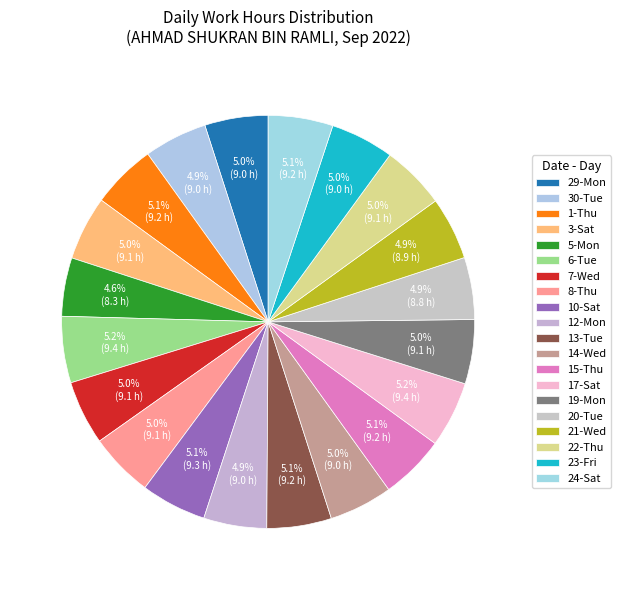

Rank the categories by value from highest to lowest.

6-Tue, 17-Sat, 10-Sat, 1-Thu, 24-Sat, 13-Tue, 15-Thu, 8-Thu, 19-Mon, 7-Wed, 3-Sat, 22-Thu, 14-Wed, 23-Fri, 29-Mon, 30-Tue, 12-Mon, 21-Wed, 20-Tue, 5-Mon